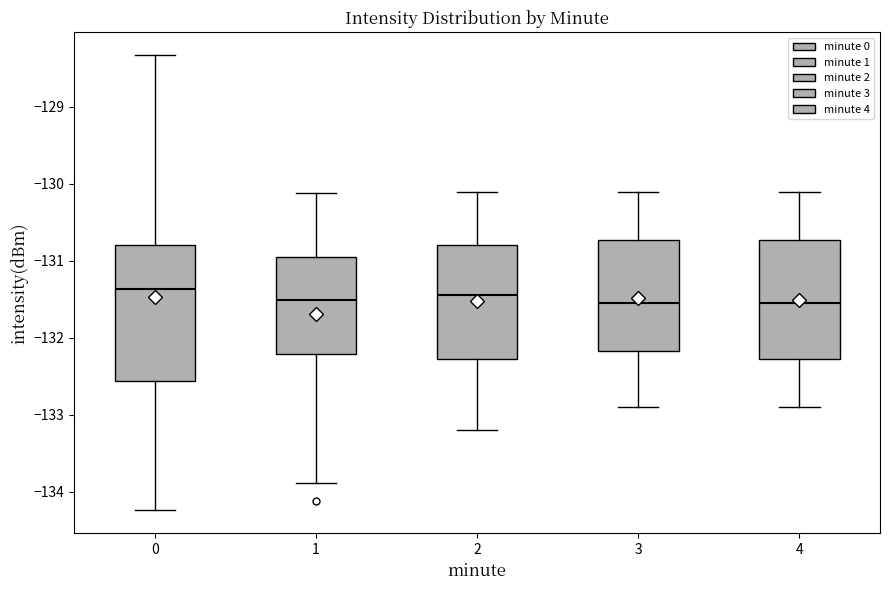

Where does the median line of the box at x = 1 sit on the y-axis? The values are not printed on the chart, so give them approximately, as read against the axis.

-131.5